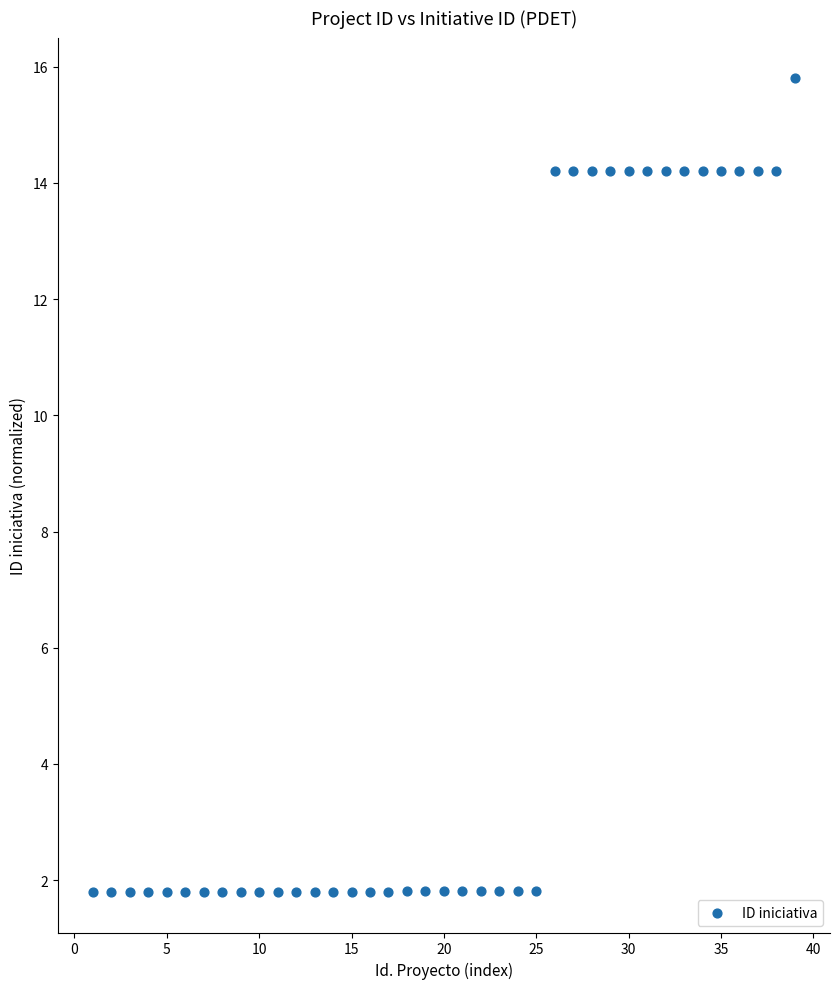

What is the range of X values (max minus min)?

38.0